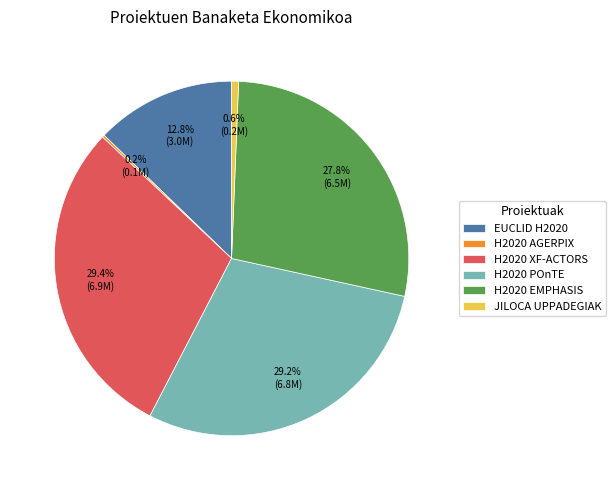

Is the sum of H2020 XF-ACTORS and JILOCA UPPADEGIAK greater than half?

No